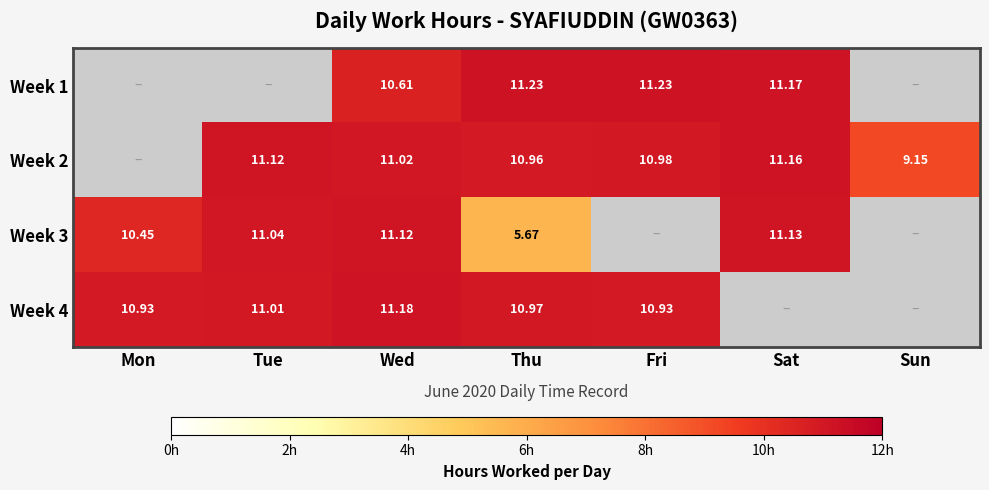

Is the value of Week 1 at Wed greater than the value of Week 2 at Wed?

No